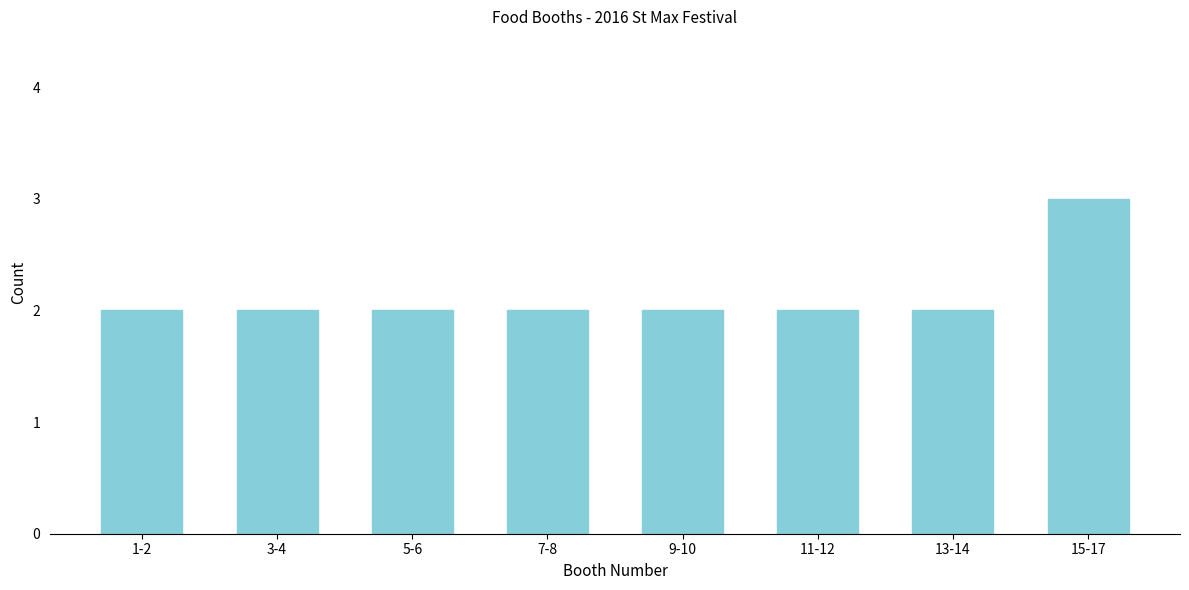

Reading left to right, list all the values displayed in this chart.

1-2=2	3-4=2	5-6=2	7-8=2	9-10=2	11-12=2	13-14=2	15-17=3